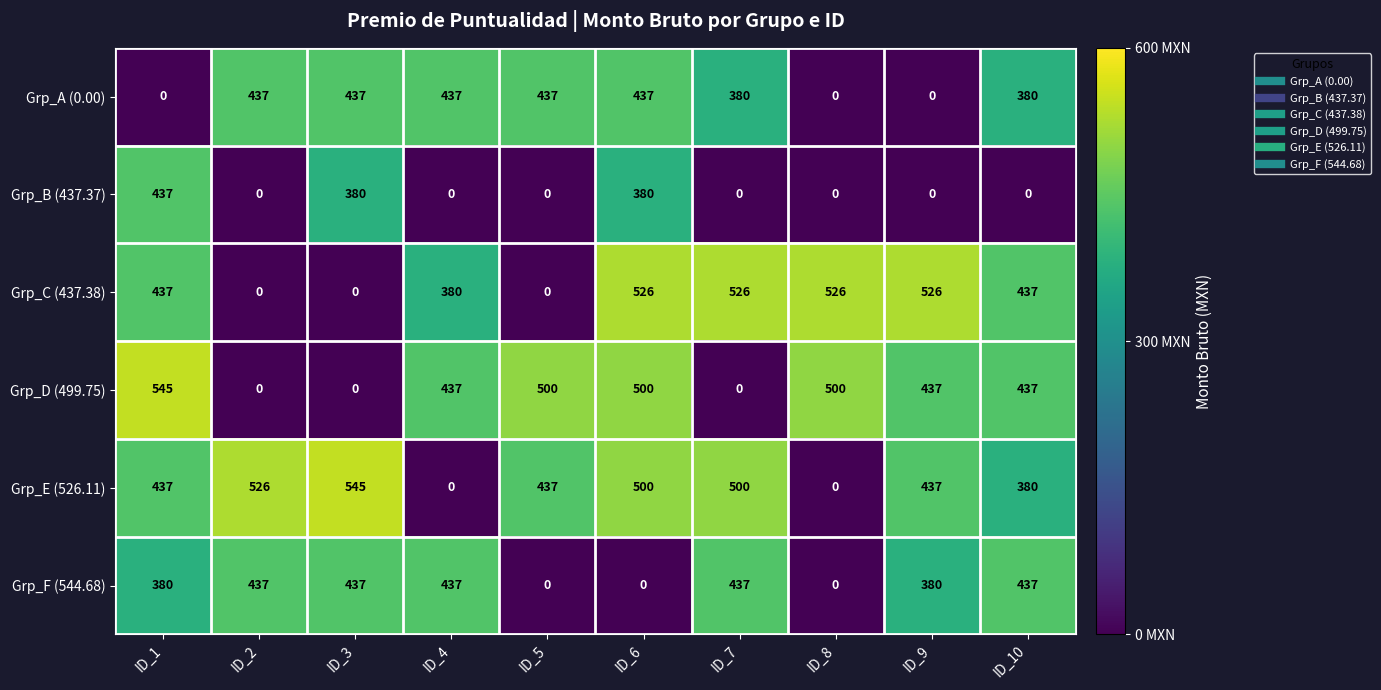

At which category is the sum across all series the highest?

ID_6